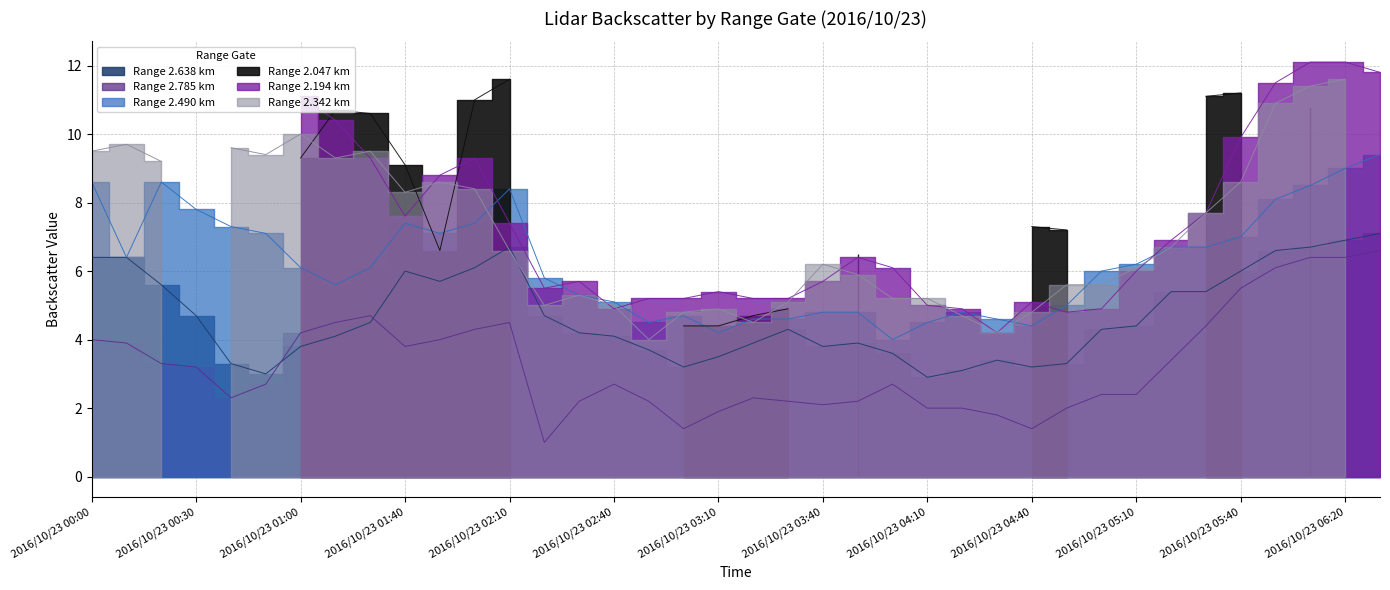

True or false: 2.785 and 2.490 intersect in this chart.

False